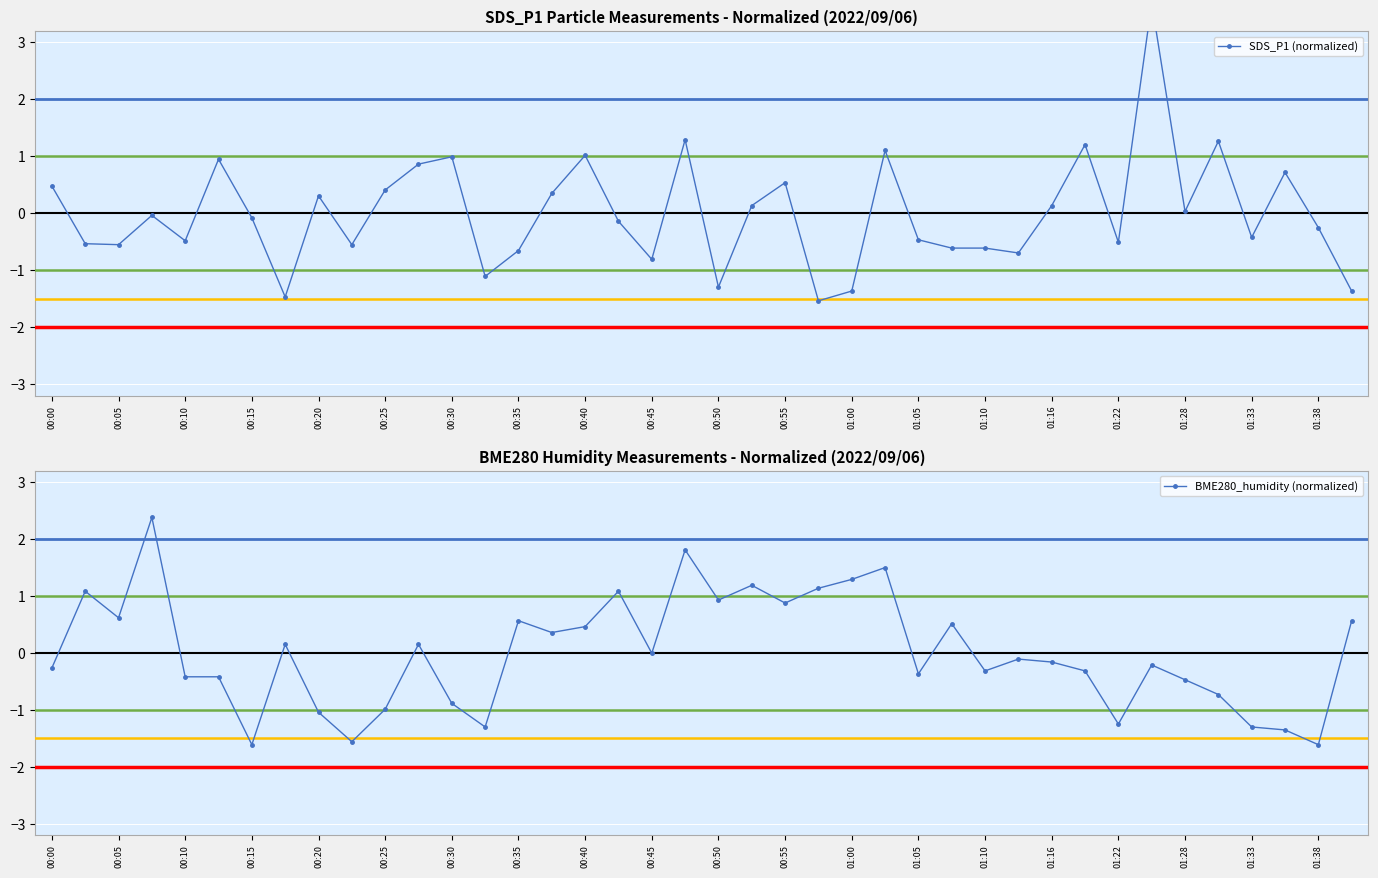

The value of BME280_humidity (normalized) at 01:16 is -0.2. True or false?

True